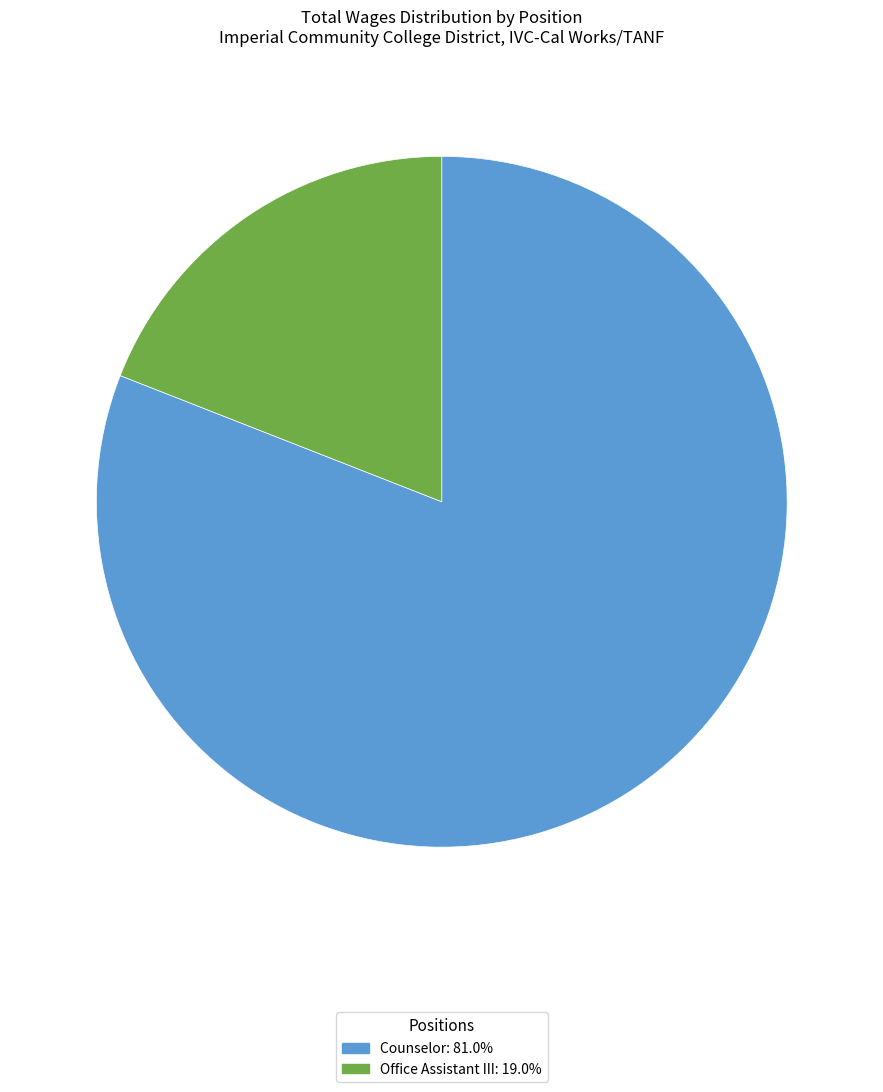

Rank the categories by value from highest to lowest.

Counselor, Office Assistant III